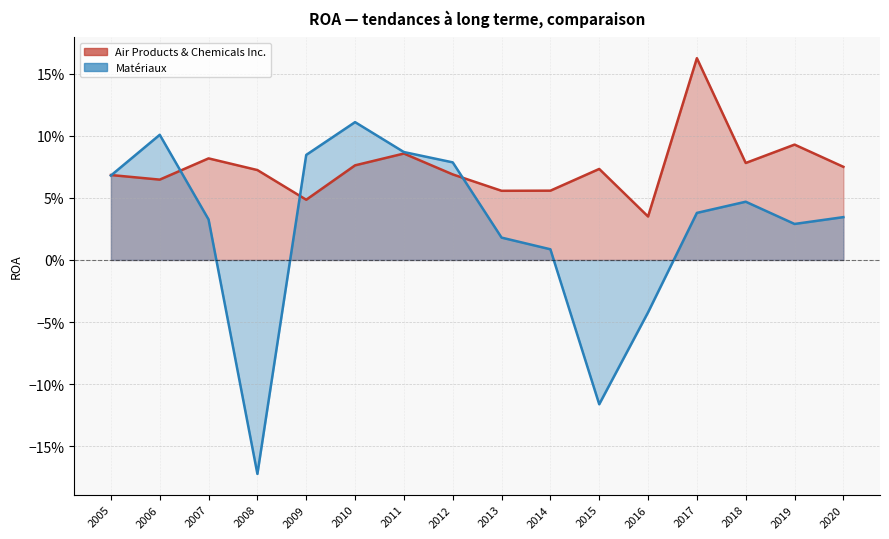

Is it true that Matériaux equals -0.2 at 2008?

True